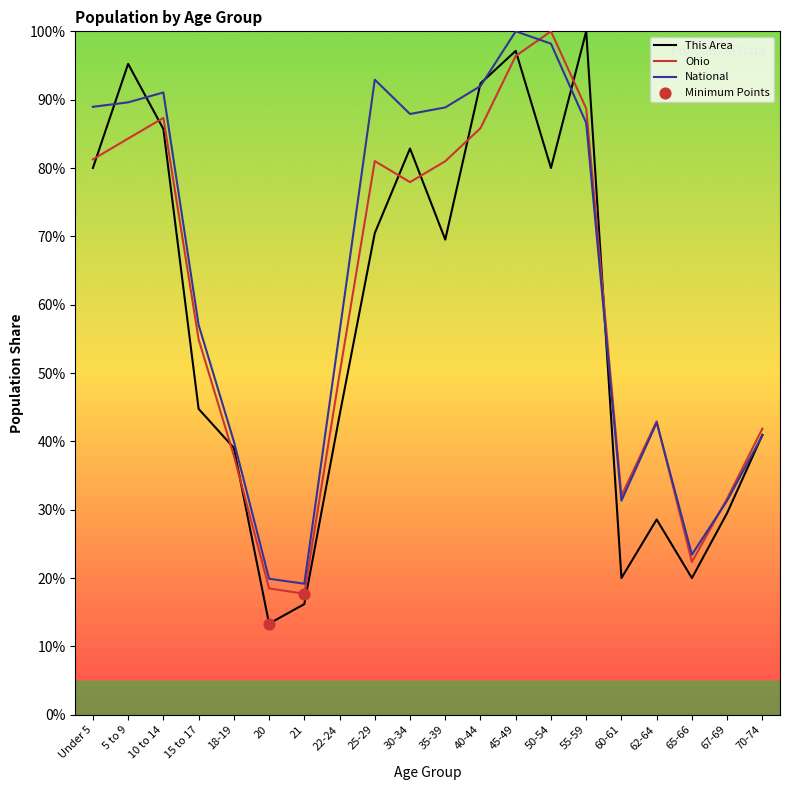

What is the spread (max minus min) of values at 15 to 17?

12.3